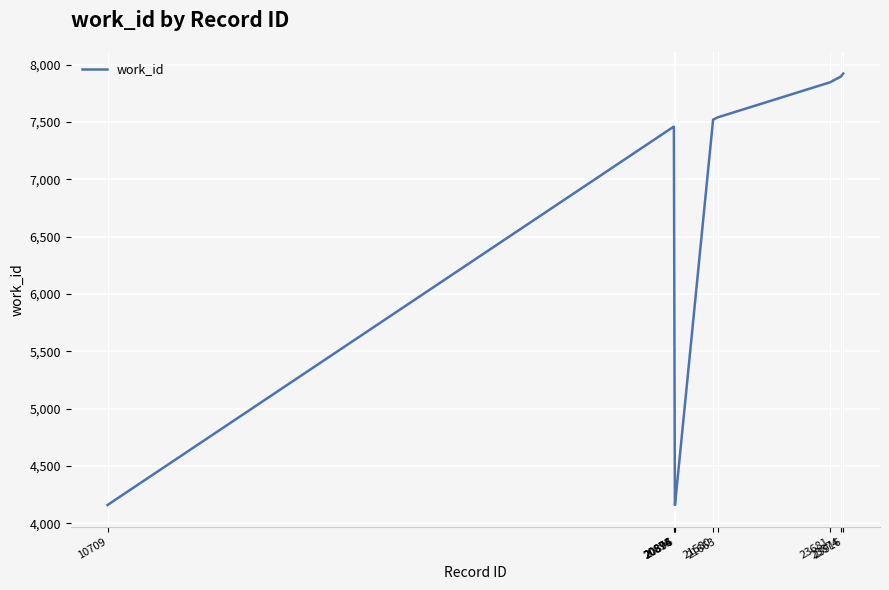

What is the minimum value shown in the chart?

4159